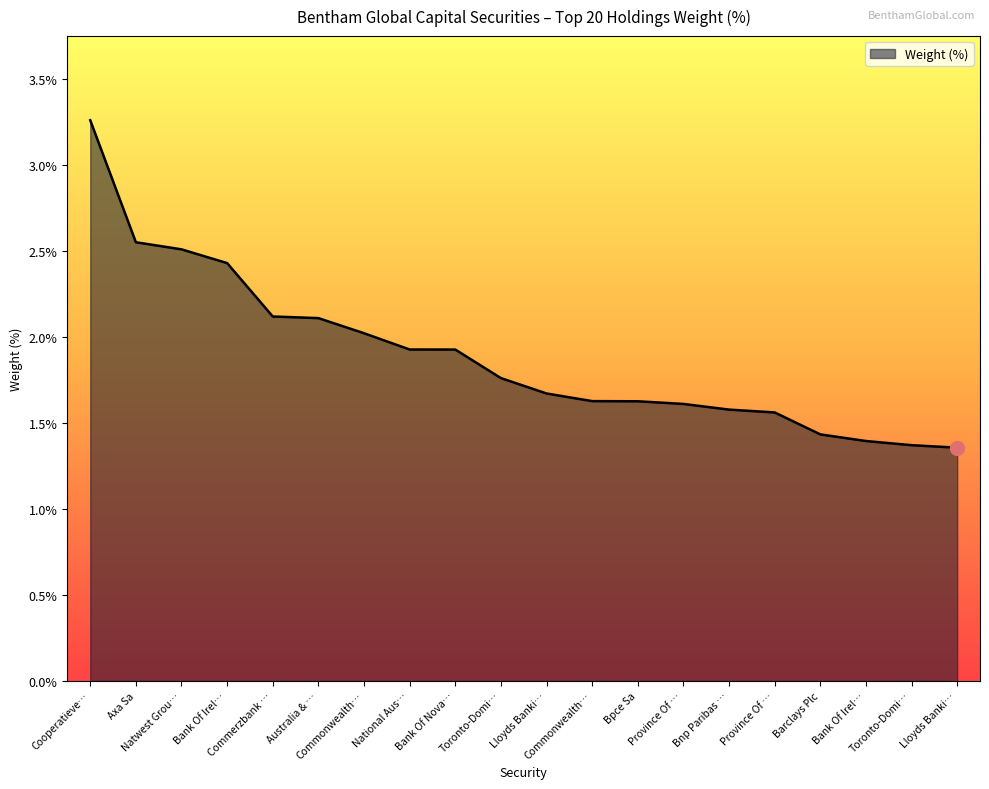

How many lines are shown in the chart?

1